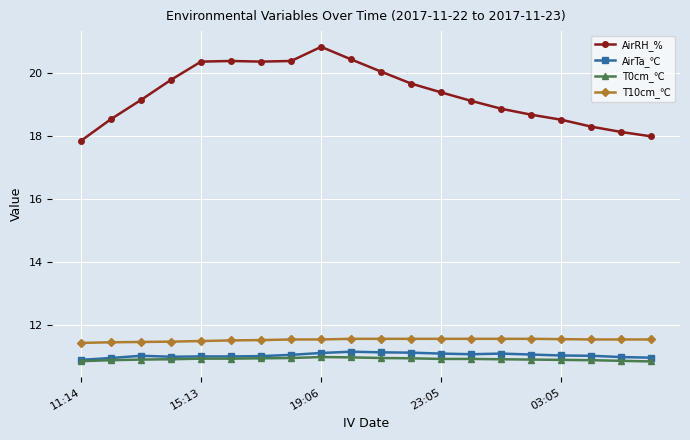

Which series has the largest range (max minus min)?

AirRH_%